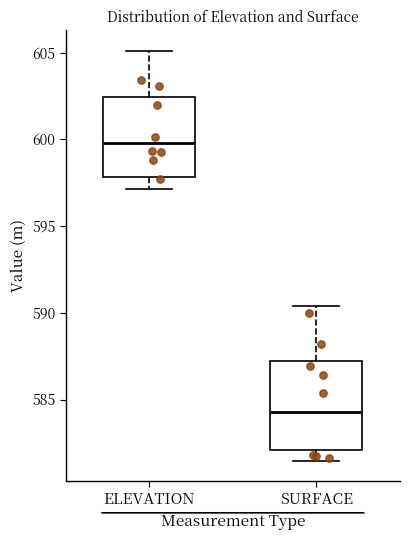

Where does the median line of the box for SURFACE sit on the y-axis? The values are not printed on the chart, so give them approximately, as read against the axis.

584.5